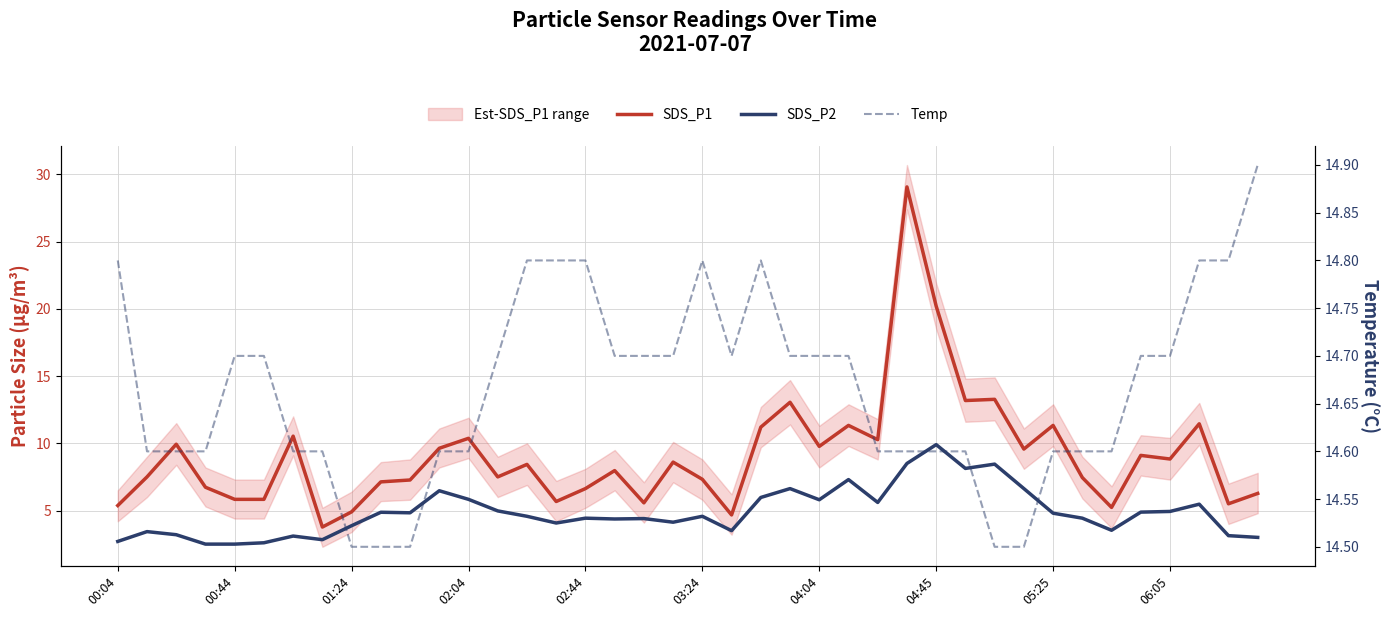

What is the highest value of the SDS_P1 series?

29.1